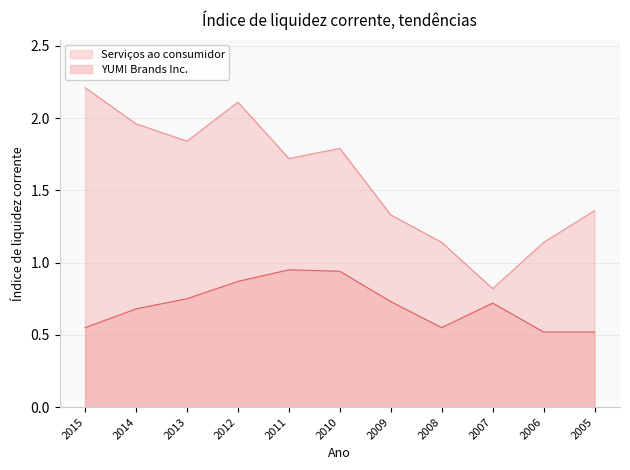

What is the difference between the highest and lowest values at 2014?

1.3